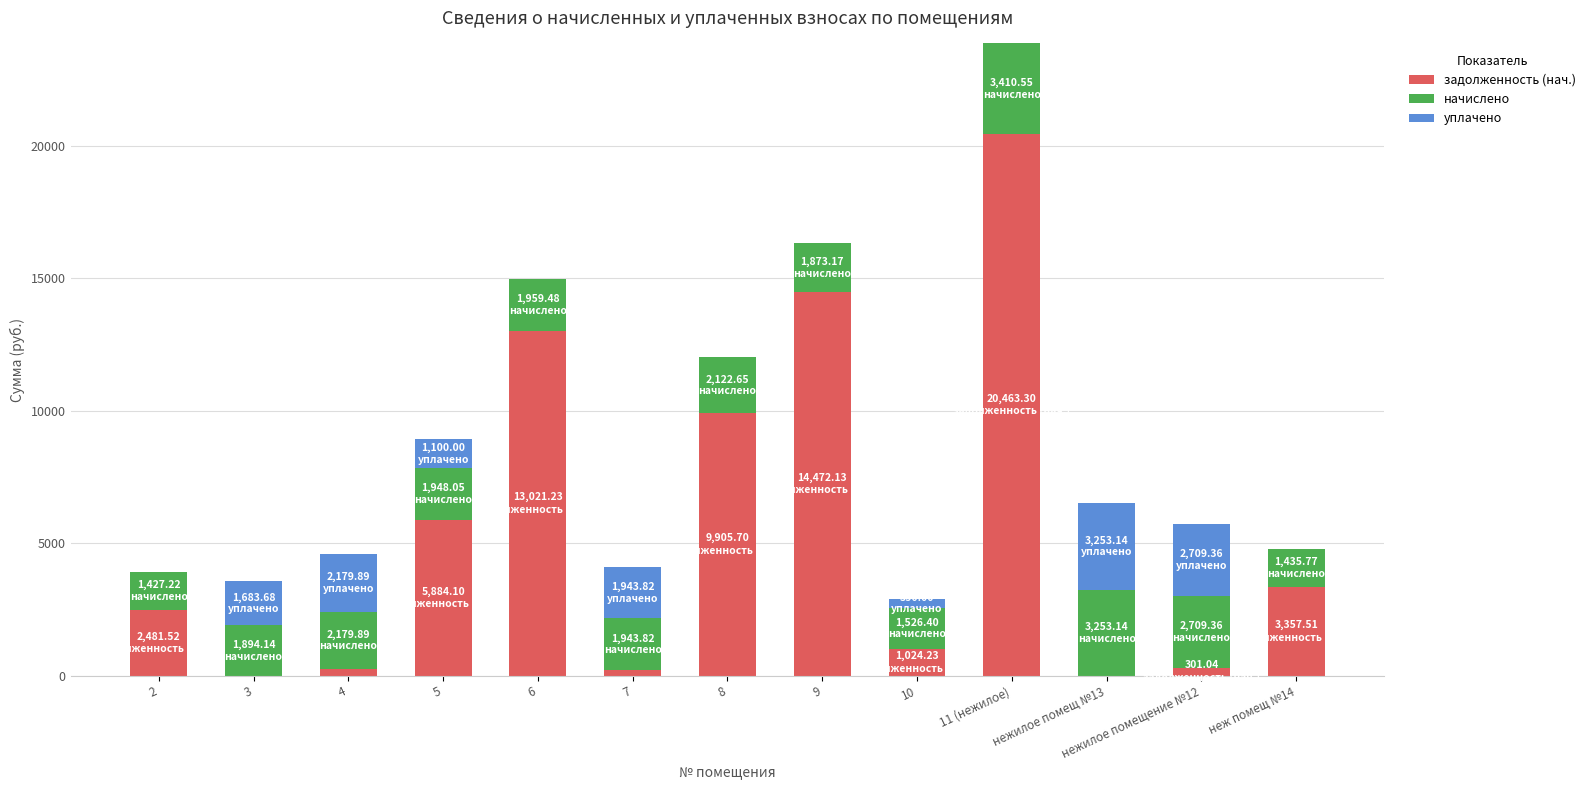

At which category is the sum across all series the highest?

11 (нежилое)